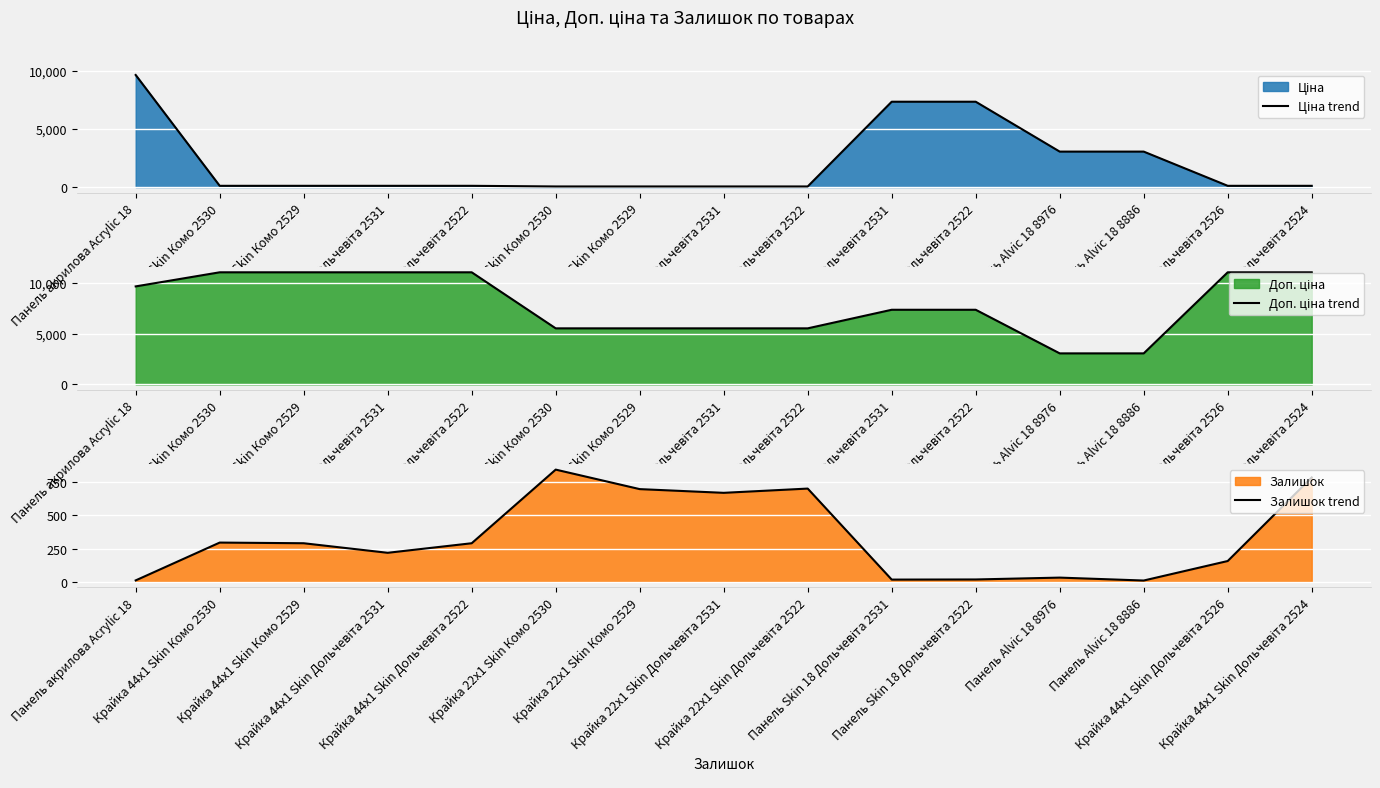

True or false: Ціна trend and Доп. ціна trend cross at least once.

False